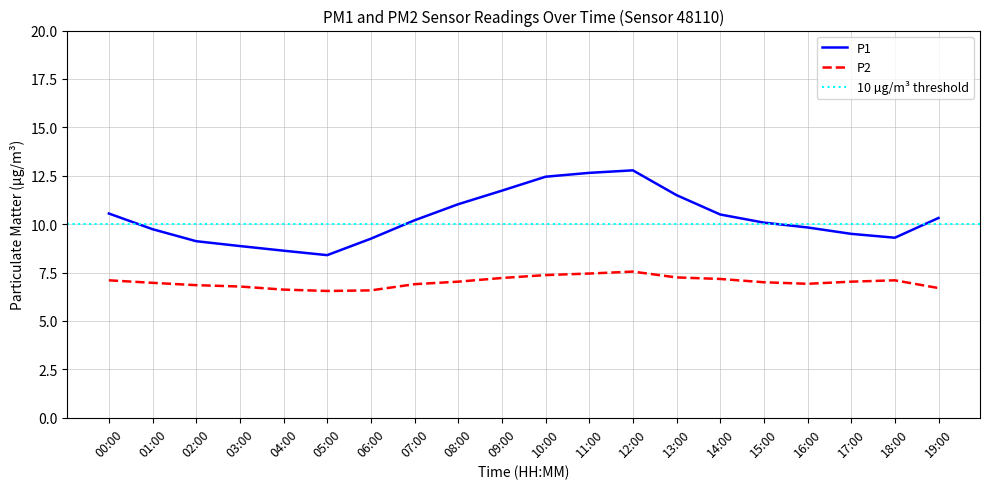

What is the sum of the P2 values at 03:00 and 09:00?

14.0